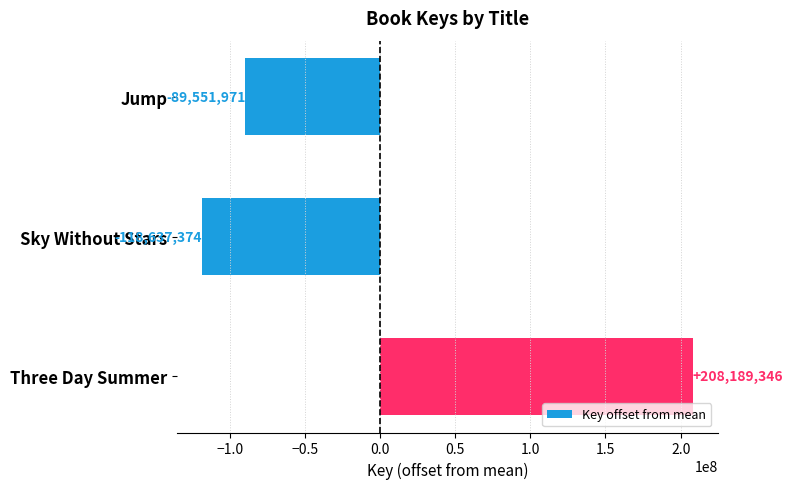

What is the label of the 3rd bar from the top?

Three Day Summer